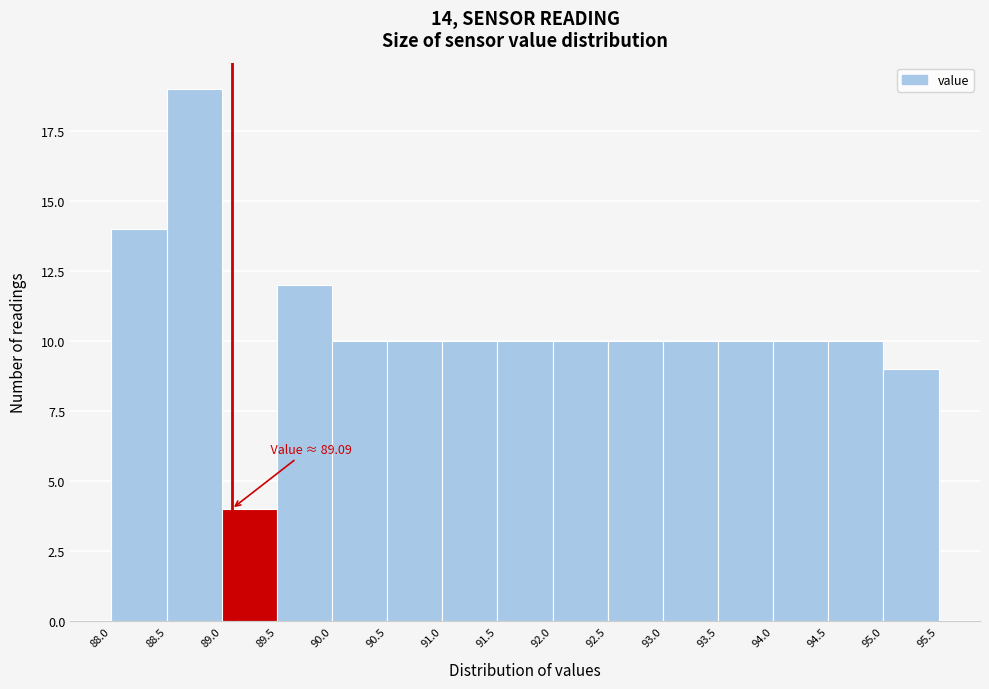

Over which range of the x-axis is the bar tallest?

88.5 to 89.0